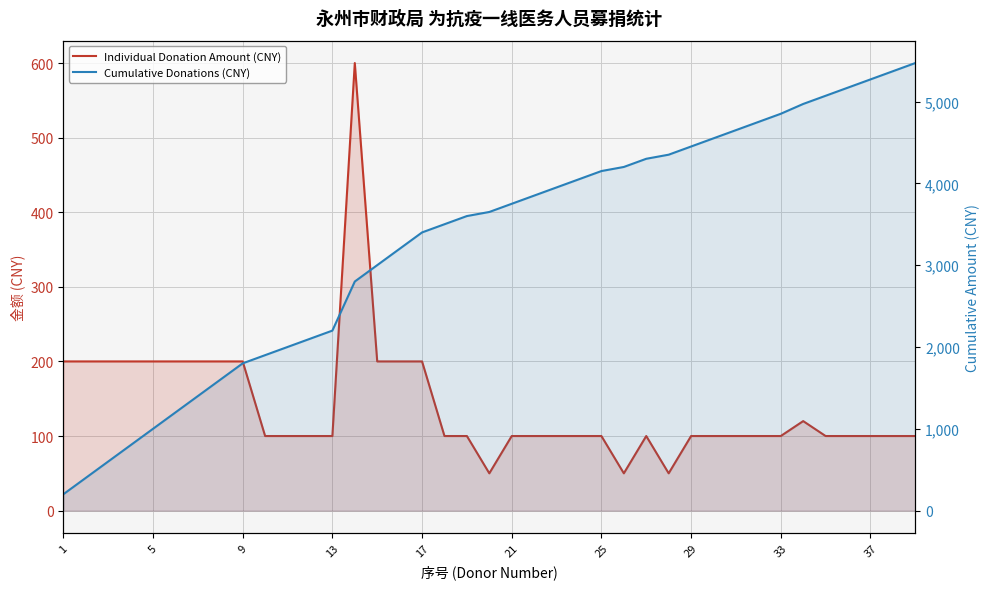

List the series in order of their overall mean, lowest first.

Individual Donation Amount (CNY), Cumulative Donations (CNY)